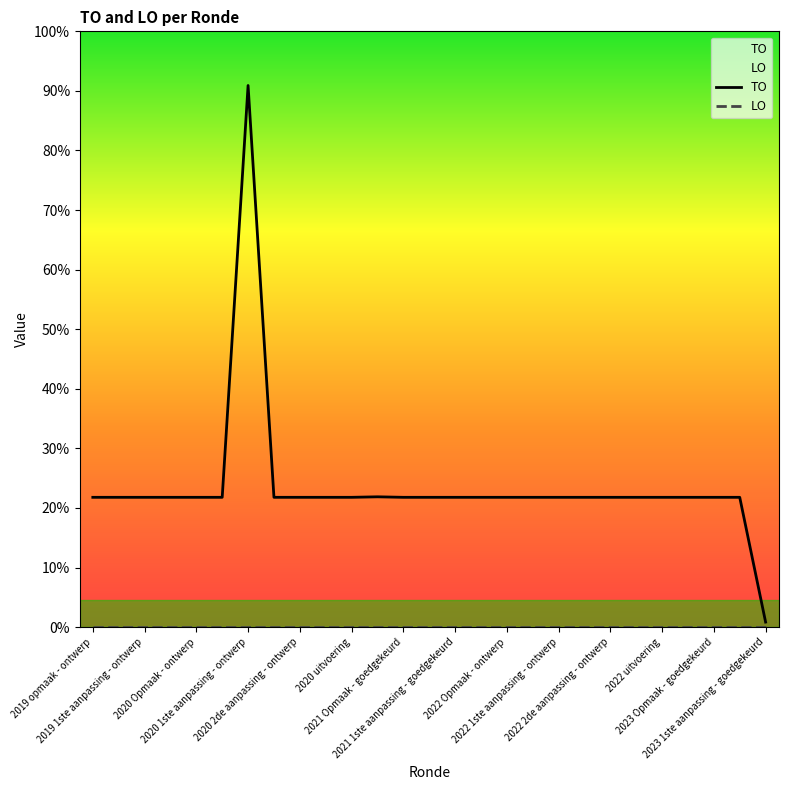

Is the value of LO at 2022 Opmaak - ontwerp greater than the value of TO at 21?

No